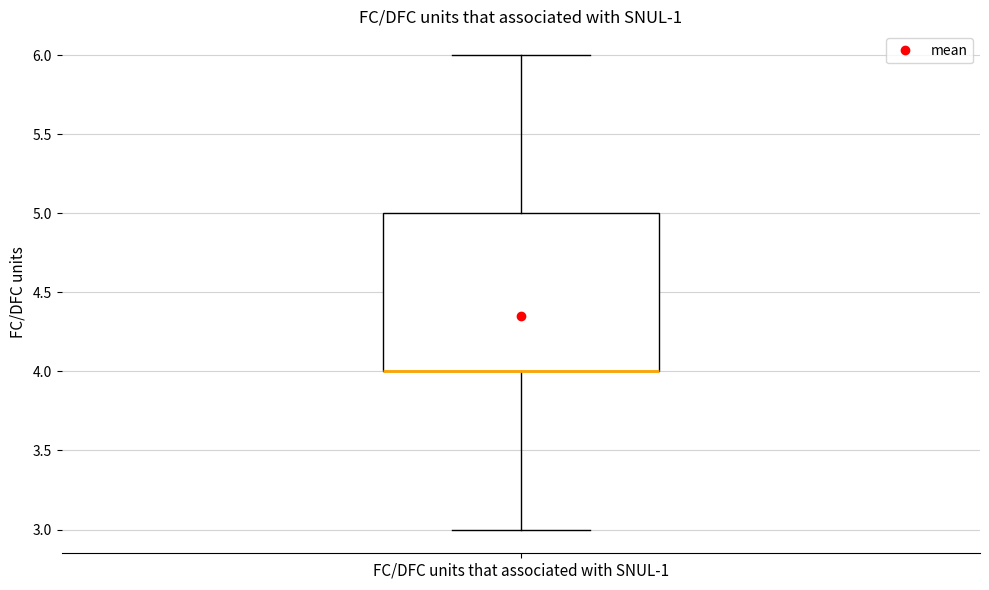

Where does the upper whisker of the box for FC/DFC units that associated with SNUL-1 end on the y-axis? The values are not printed on the chart, so give them approximately, as read against the axis.

6